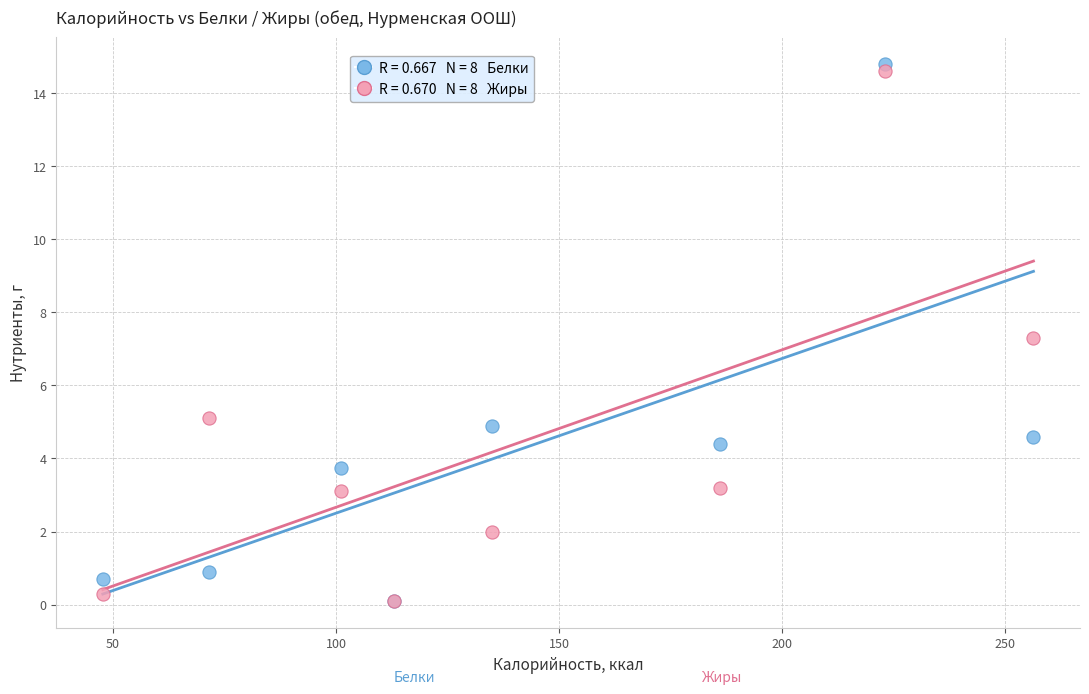

Across all series, what Y value is closest to 7?

7.3